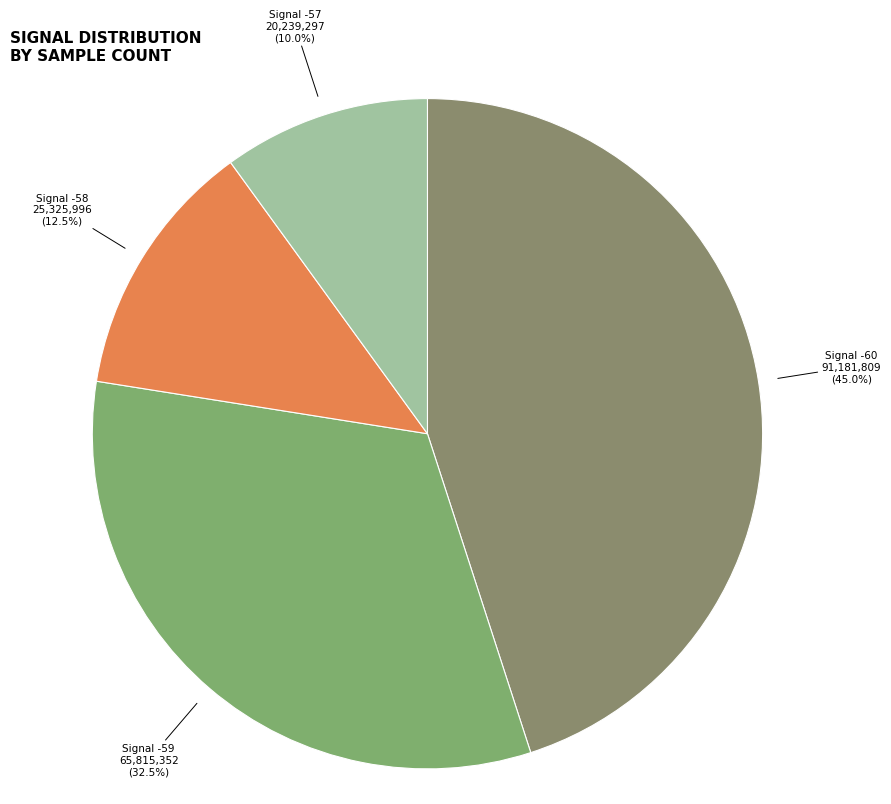

How many segments does this pie chart have?

4